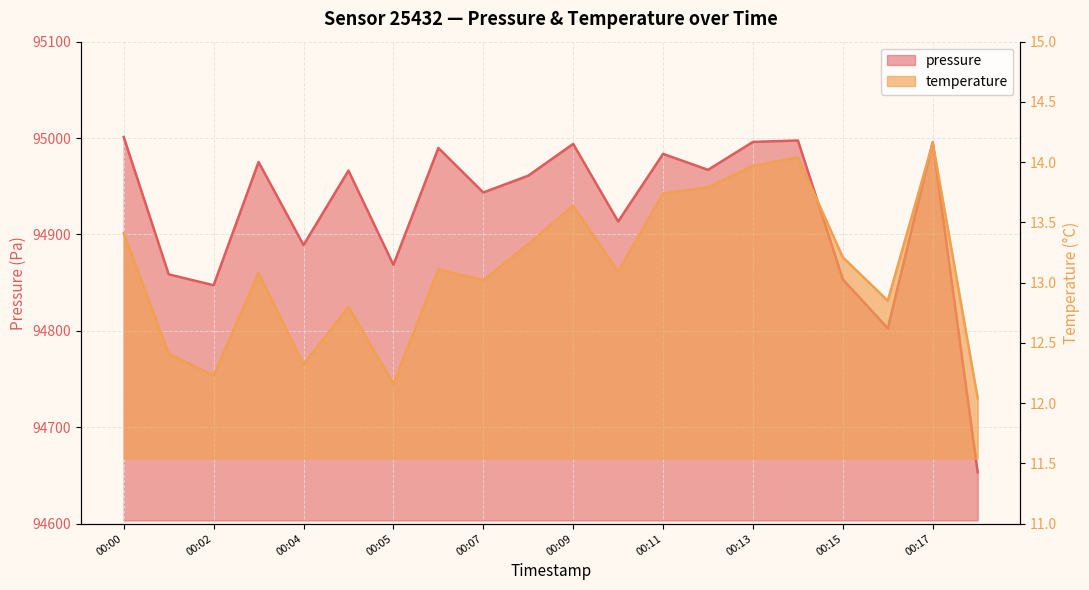

At which category does temperature reach its first local peak?

00:03